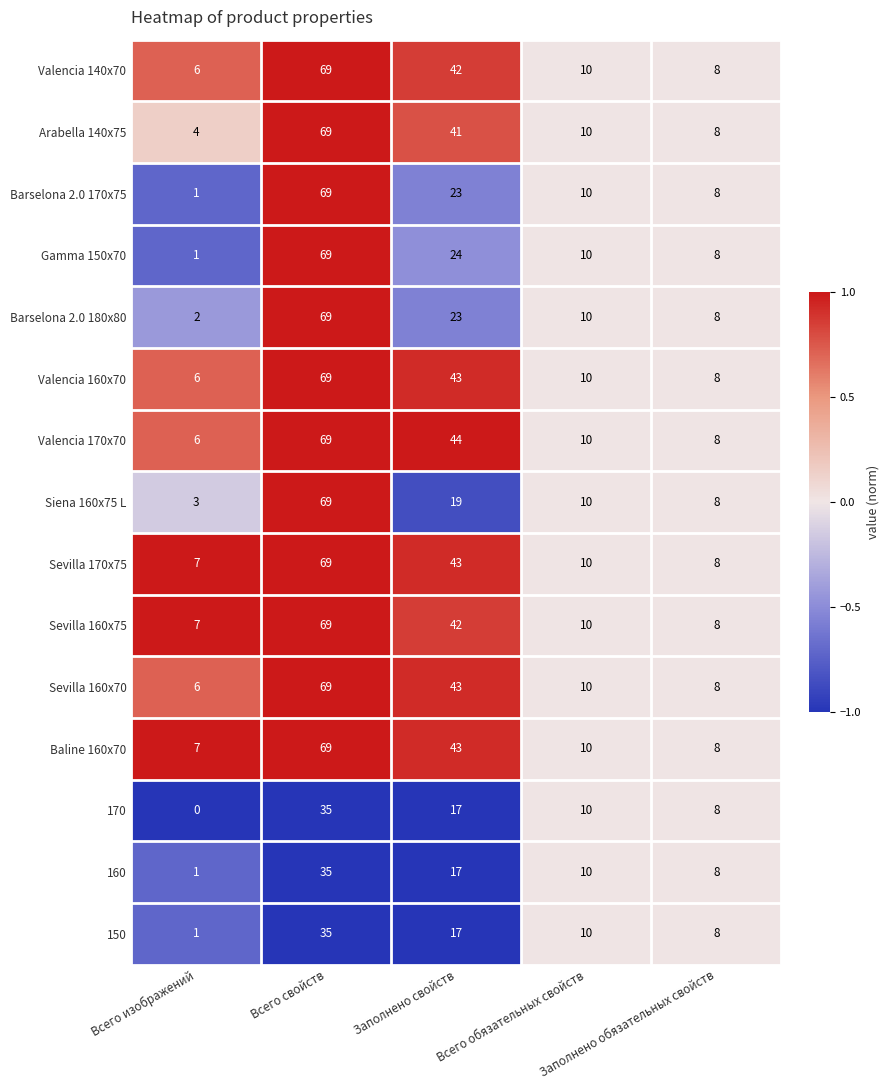

What is the maximum value for Sevilla 160x75?

69